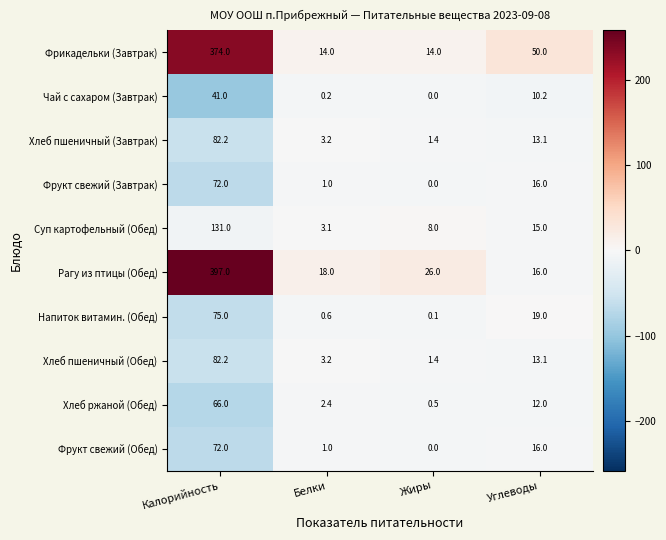

At which category is the sum across all series the highest?

Калорийность